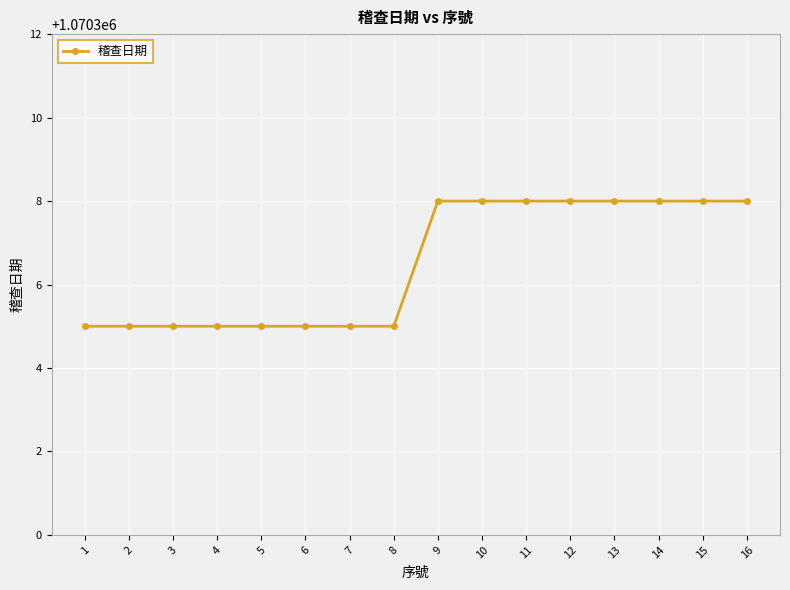

Count the values in the range 1070305 to 1070308.

16